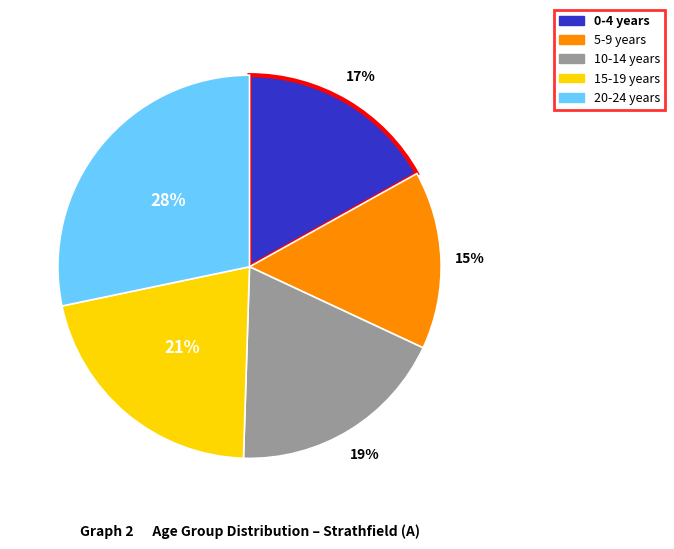

To the nearest percent, what percentage of the pie is 15-19 years?

21%